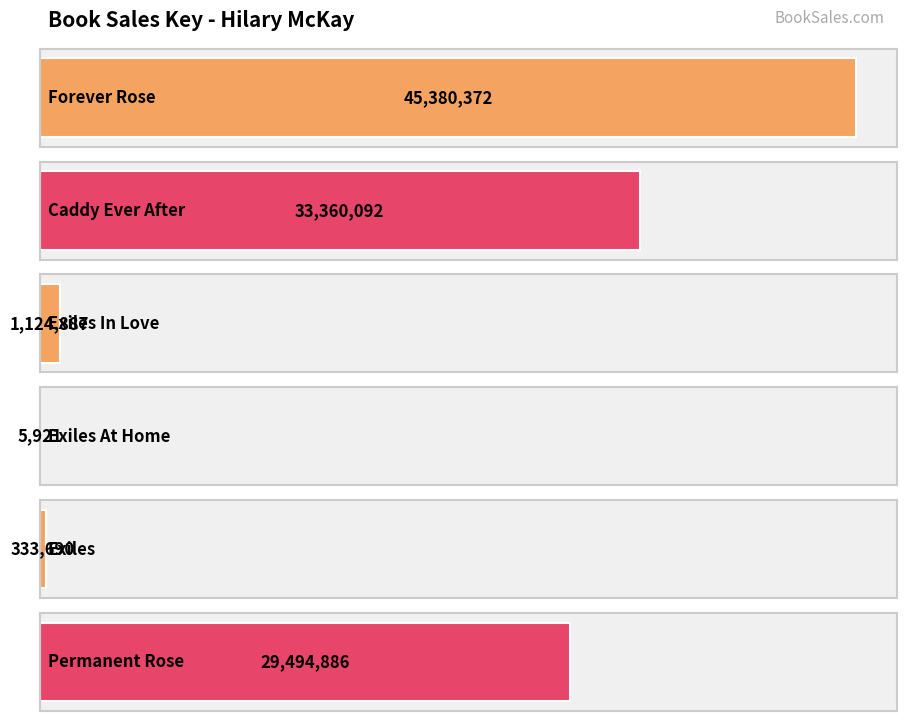

What is the difference between the maximum and second lowest values?

45046682